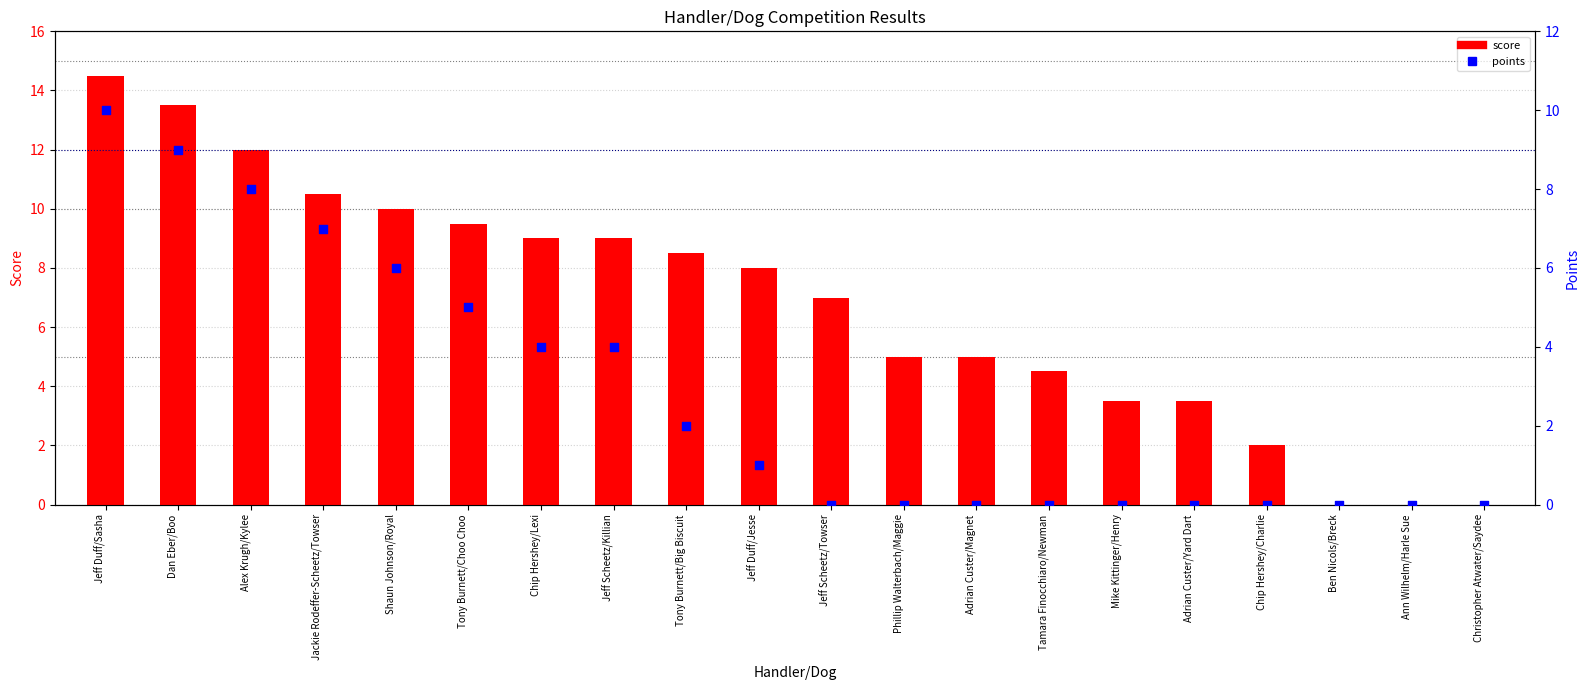

At which category is the sum across all series the highest?

Jeff Duff/Sasha